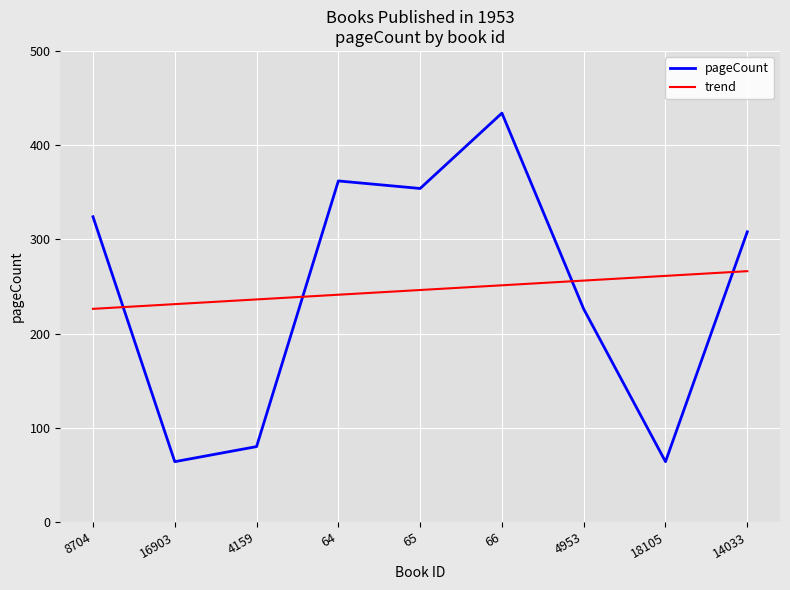

Reading left to right, extract all data points from this chart.

pageCount: 324.0	64.0	80.0	362.0	354.0	434.0	226.0	64.0	308.0
trend: 226.2	231.2	236.2	241.2	246.2	251.2	256.2	261.2	266.2